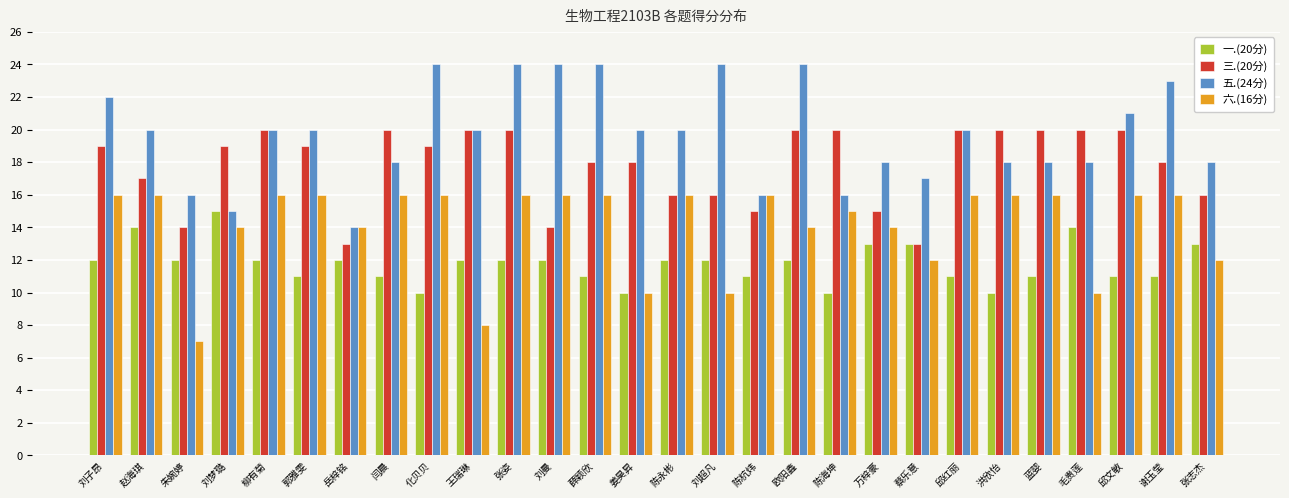

The 三.(20分) series shows 14 at 刘曼. True or false?

True